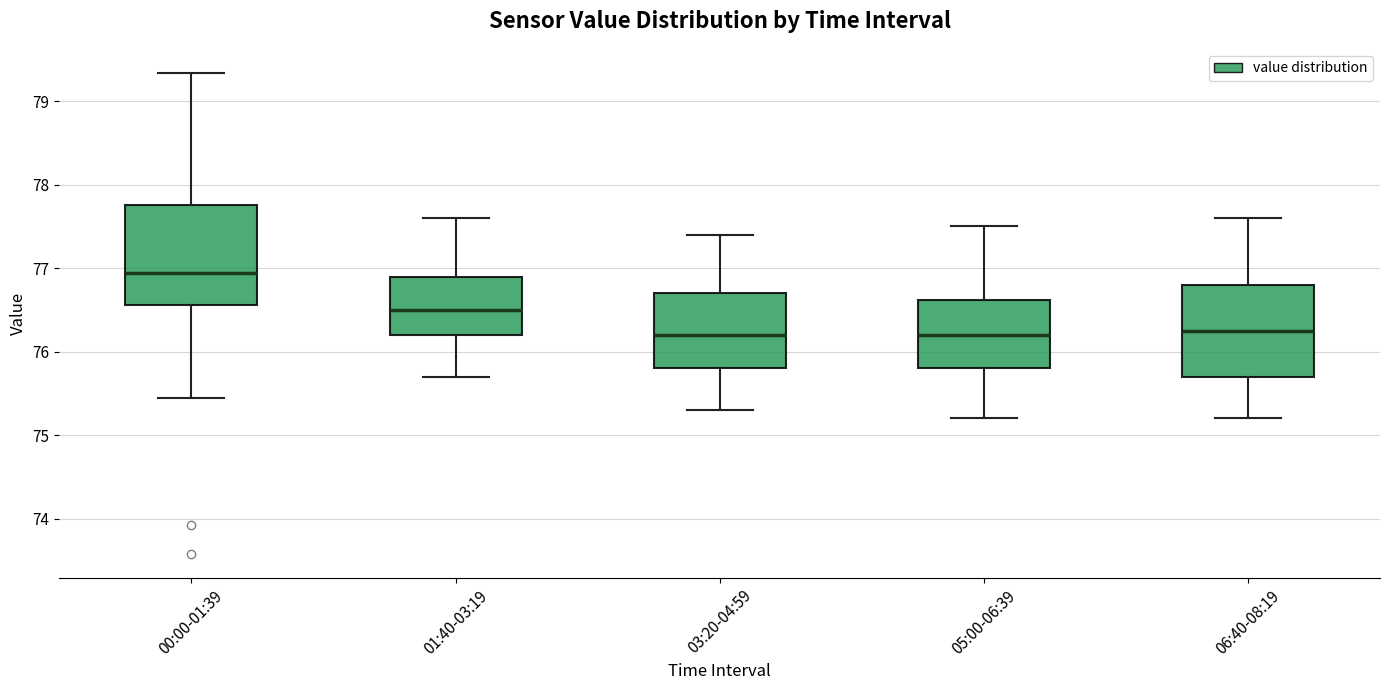

Reading left to right, transcribe this box plot: for each box, give where its median line is, the range the box spans, and where its two whiskers end, as read against the y-axis. The values are not printed on the chart, so give them approximately, as read against the axis.

00:00-01:39: median 76.9, box 76.6 to 77.8, whiskers 75.4 to 79.3
01:40-03:19: median 76.5, box 76.2 to 76.9, whiskers 75.7 to 77.6
03:20-04:59: median 76.2, box 75.8 to 76.7, whiskers 75.3 to 77.4
05:00-06:39: median 76.2, box 75.8 to 76.6, whiskers 75.2 to 77.5
06:40-08:19: median 76.3, box 75.7 to 76.8, whiskers 75.2 to 77.6